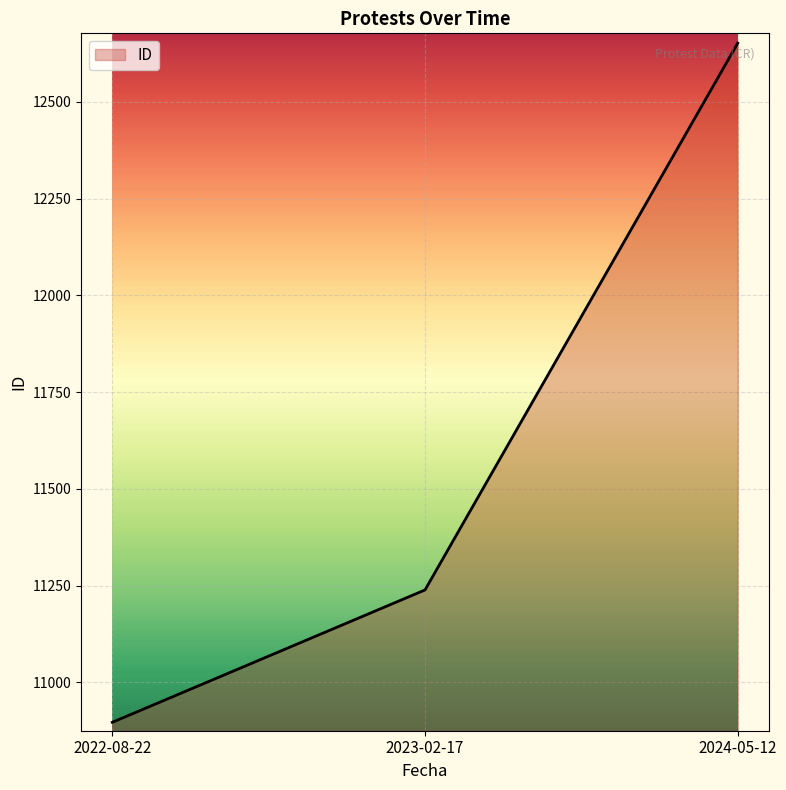

At which label is the value closest to 11774?

2023-02-17